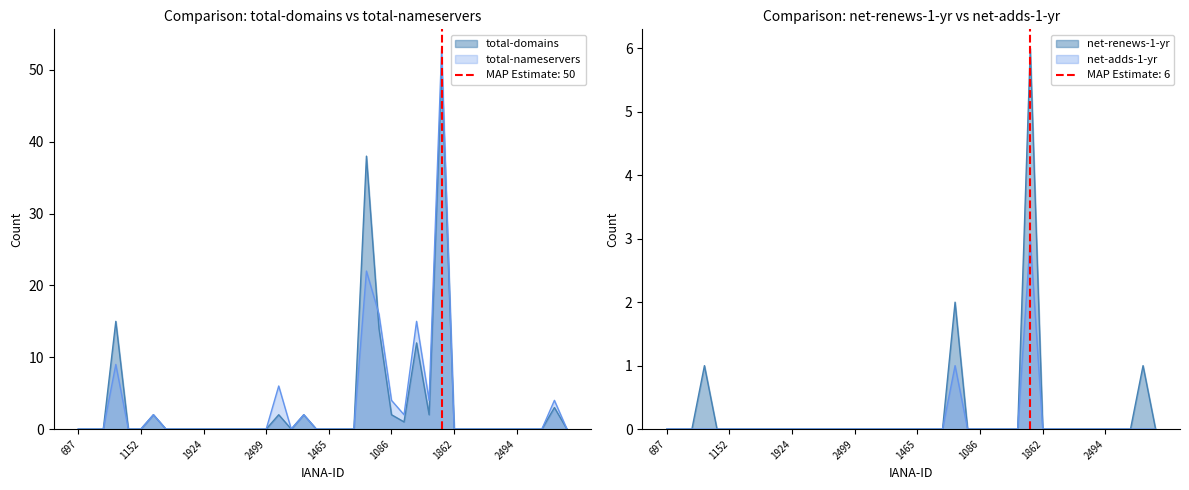

True or false: net-adds-1-yr has a value of 2 at 1257.

False